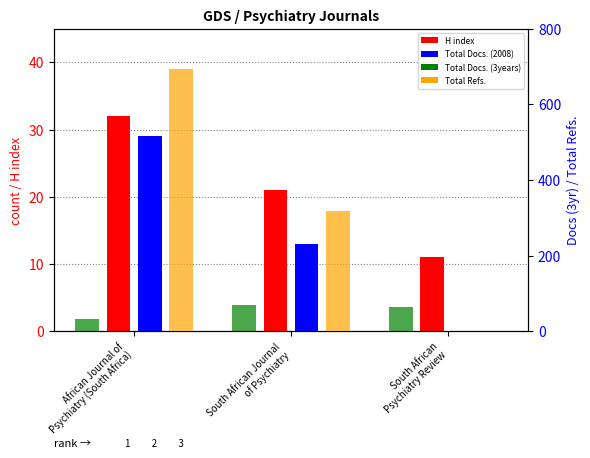

Rank the categories by Total Docs. (3years) value from highest to lowest.

South African Journal
of Psychiatry, South African
Psychiatry Review, African Journal of
Psychiatry (South Africa)